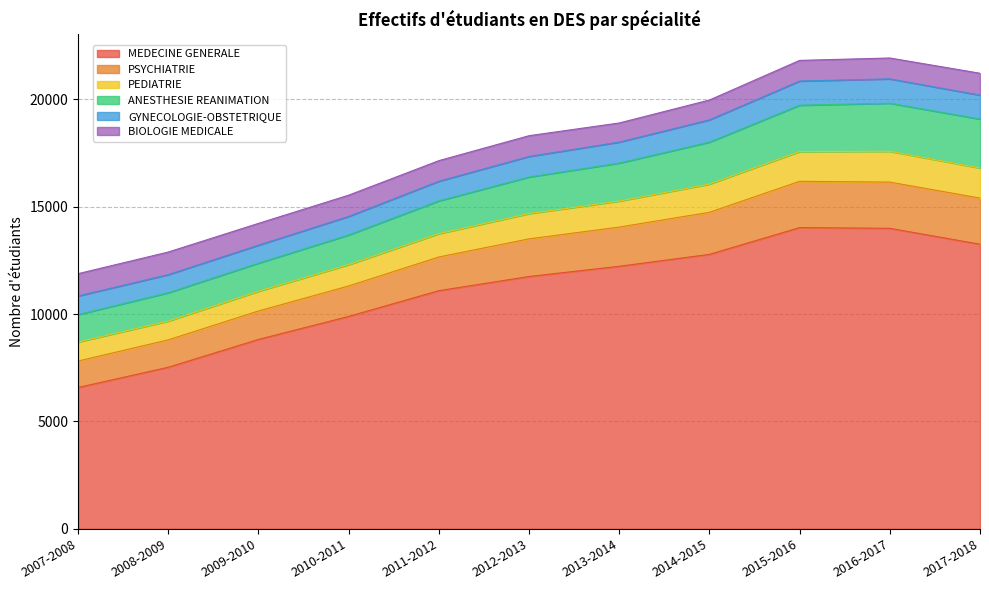

How many lines are shown in the chart?

6